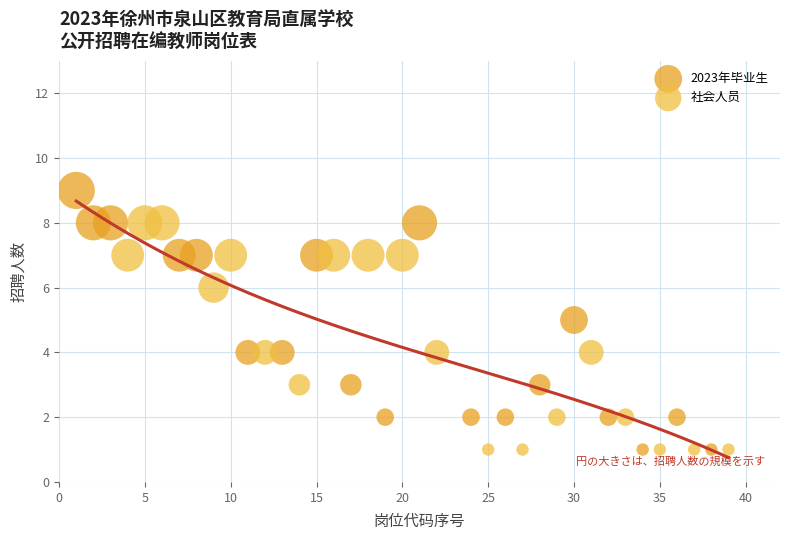

Which series reaches the maximum Y coordinate?

2023年毕业生